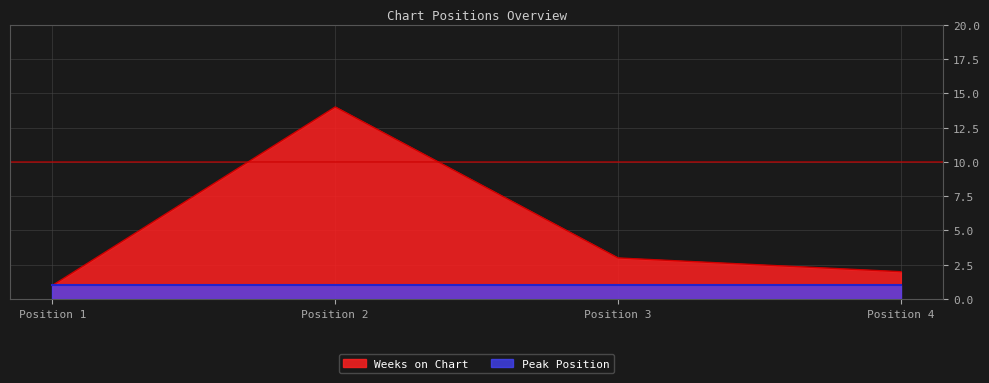

Which category has the highest value across all series?

Position 2